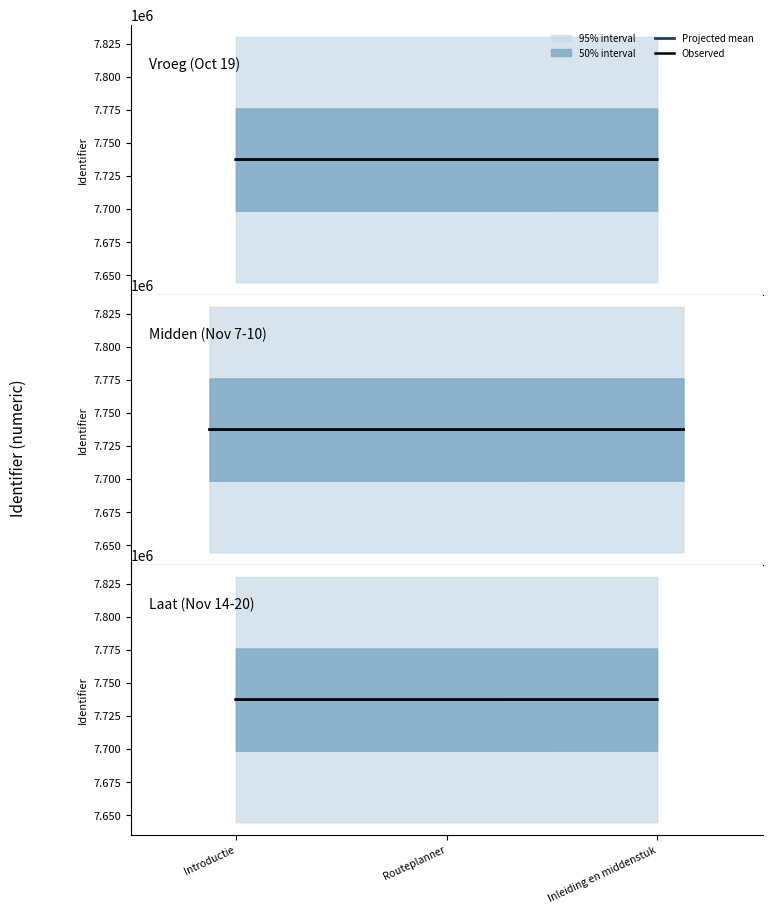

What is the difference between the Projected mean values at Inleiding en middenstuk and Routeplanner?

13